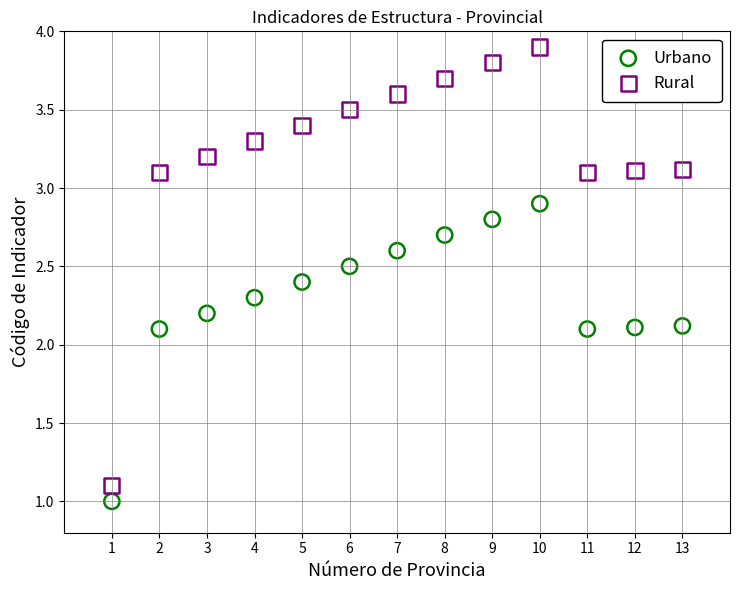

Across all data points, what is the range of X values (max minus min)?

12.0